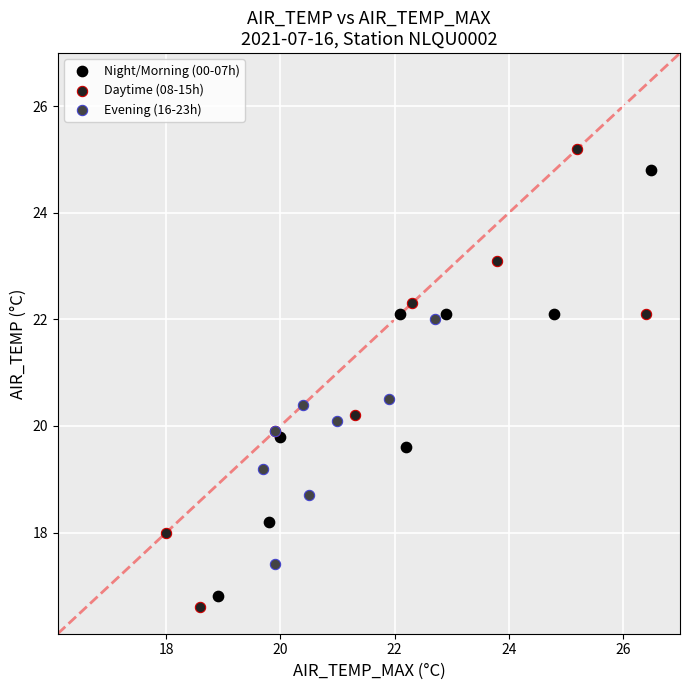

Which series has the largest Y range (max minus min)?

Daytime (08-15h)